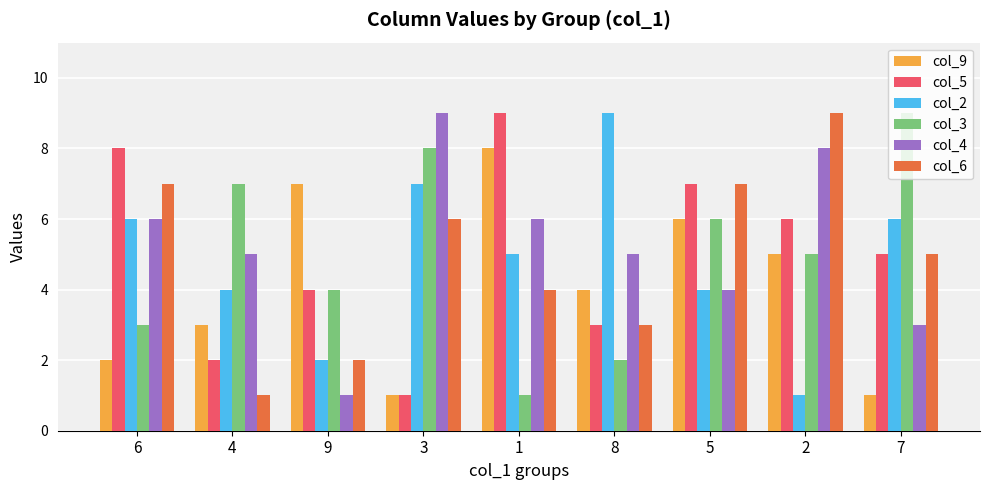

Reading left to right, list all the values displayed in this chart.

col_9: 2	3	7	1	8	4	6	5	1
col_5: 8	2	4	1	9	3	7	6	5
col_2: 6	4	2	7	5	9	4	1	6
col_3: 3	7	4	8	1	2	6	5	9
col_4: 6	5	1	9	6	5	4	8	3
col_6: 7	1	2	6	4	3	7	9	5